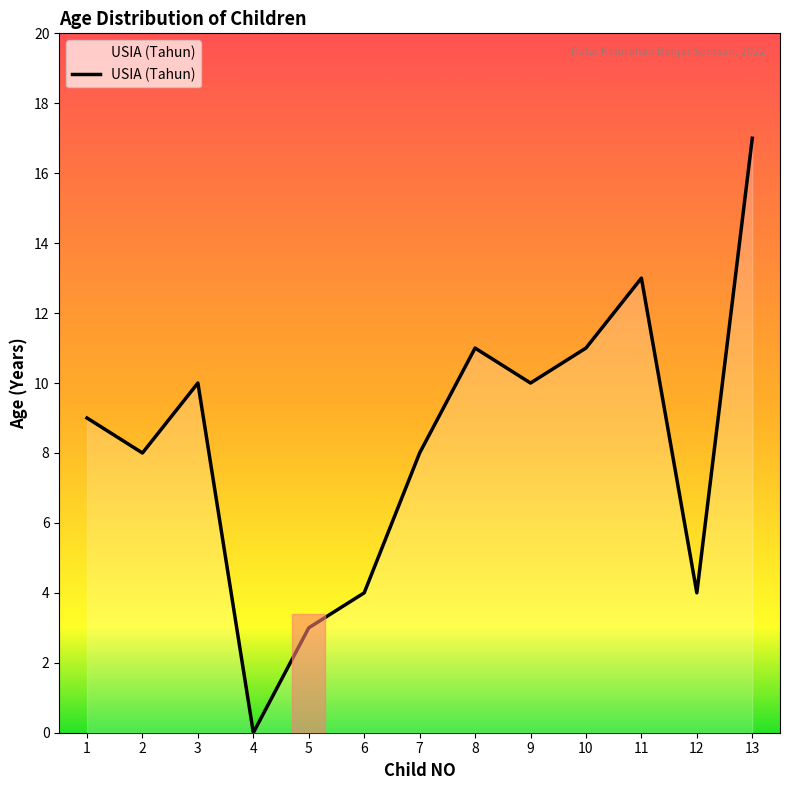

Is it true that the value at 10 is 11?

True